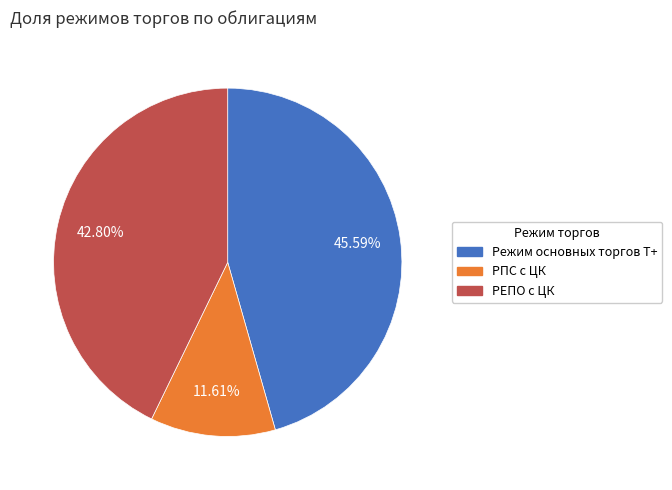

Combined, do РПС с ЦК and РЕПО с ЦК account for over 50%?

Yes